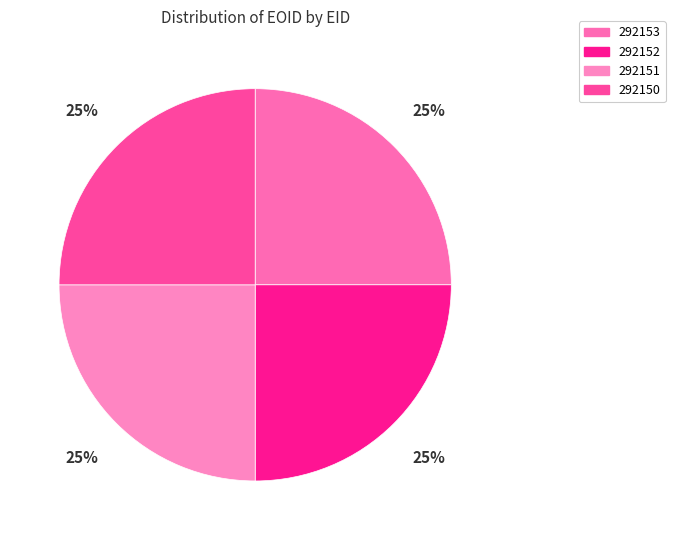

What percentage do 292150 and 292152 together represent?

50.0%